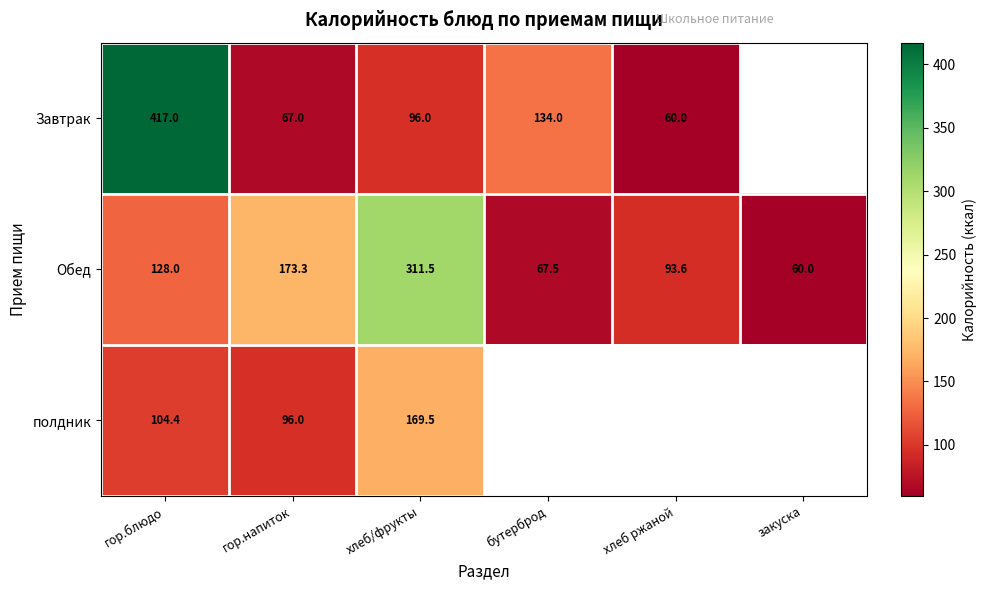

At хлеб/фрукты, list the series in order from largest to smallest.

Обед, полдник, Завтрак